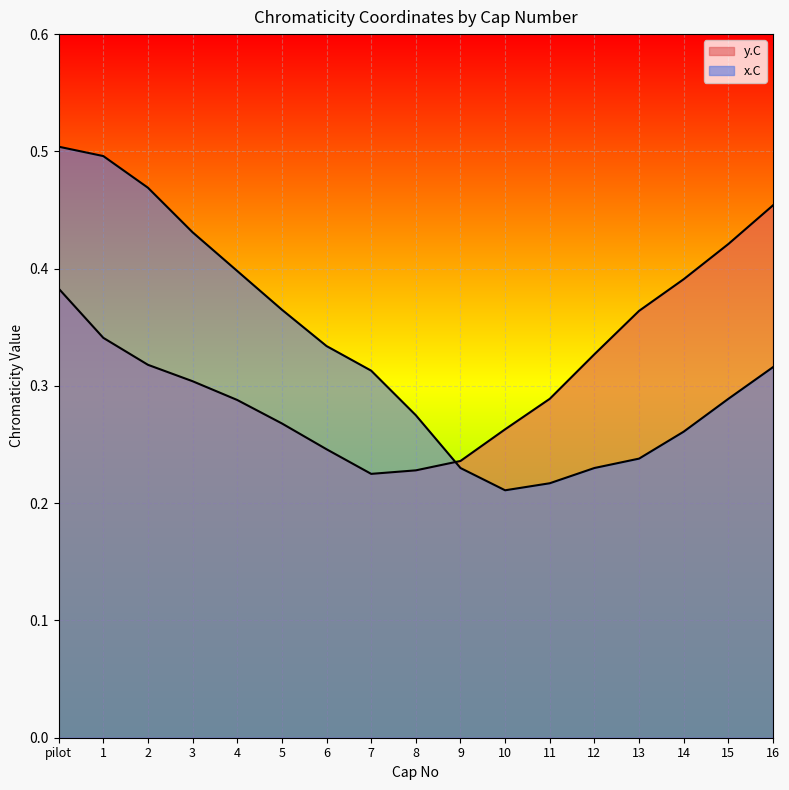

Between 2 and 10, which series saw the biggest shift?

x.C